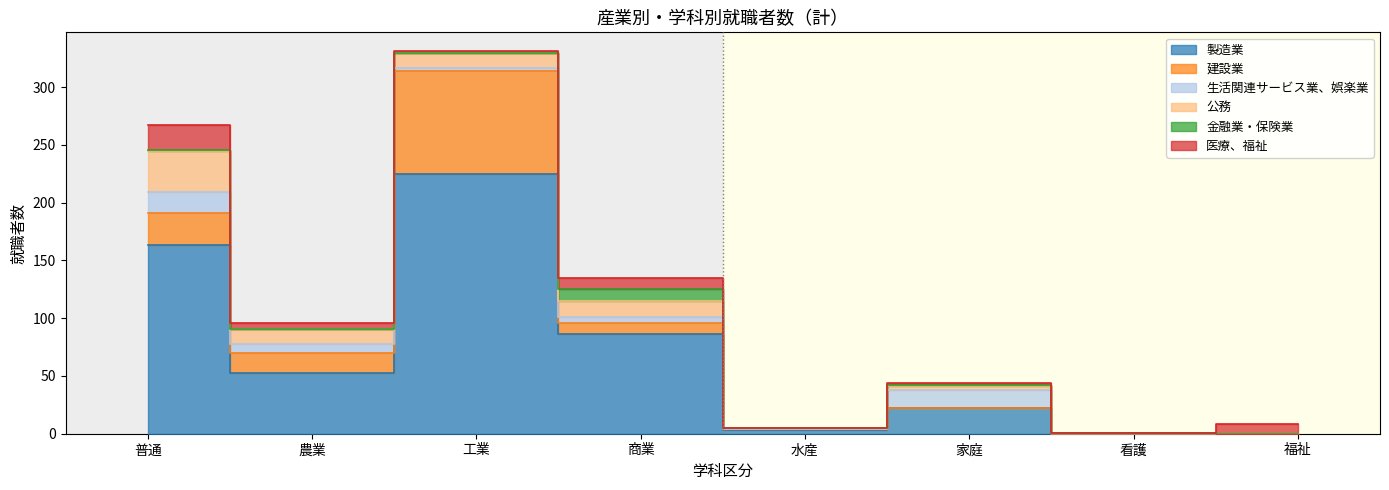

How many data points does each series have?

8